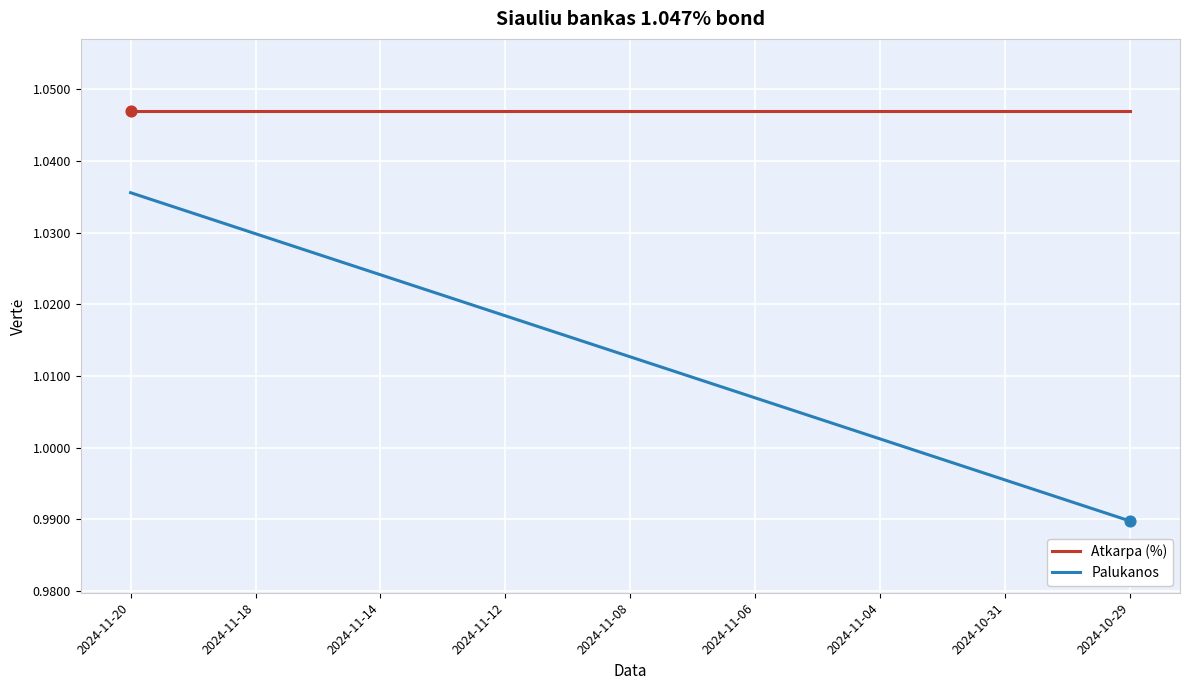

Which series has the largest total across all categories?

Atkarpa (%)